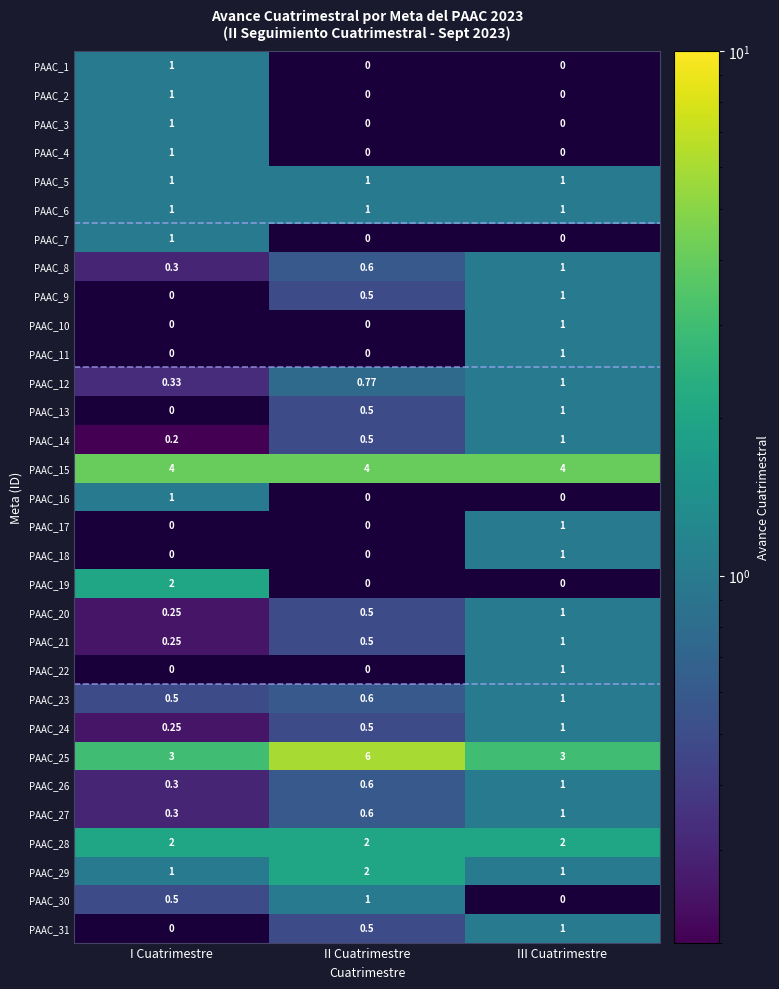

Is it true that PAAC_9 equals 1.0 at III Cuatrimestre?

True